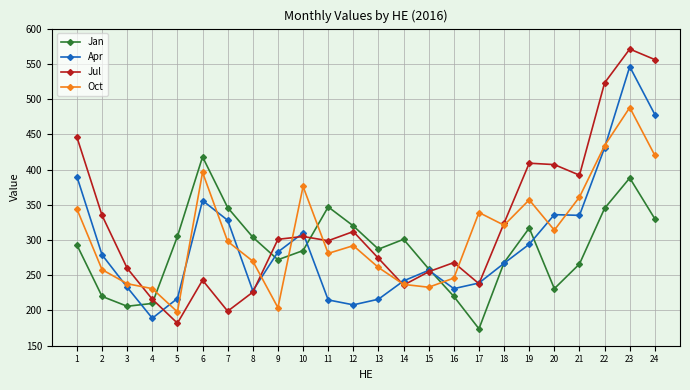

What is the sum of the Oct values at 17 and 21?

700